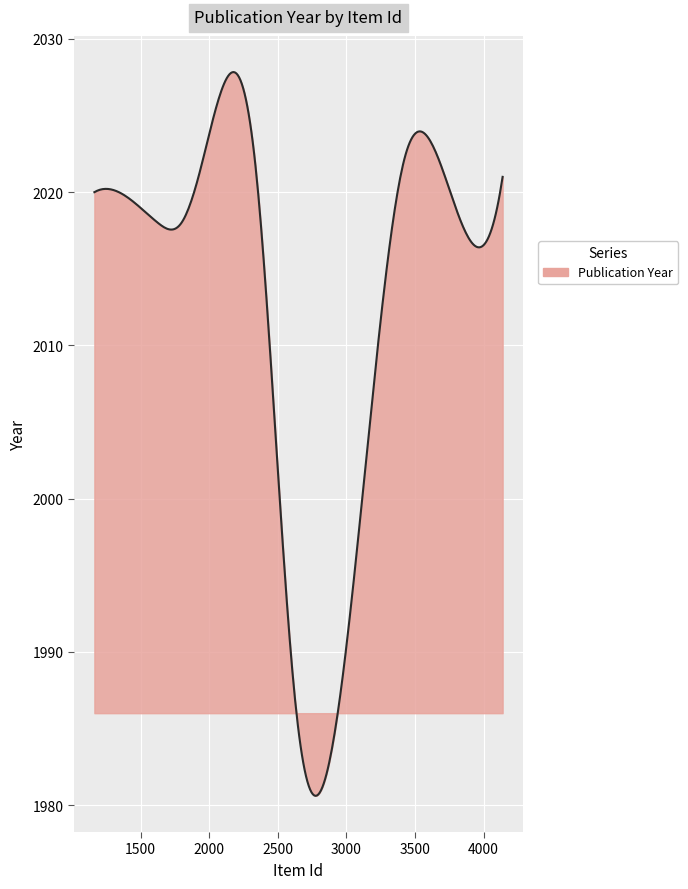

What is the difference between the maximum and minimum values?

47.2